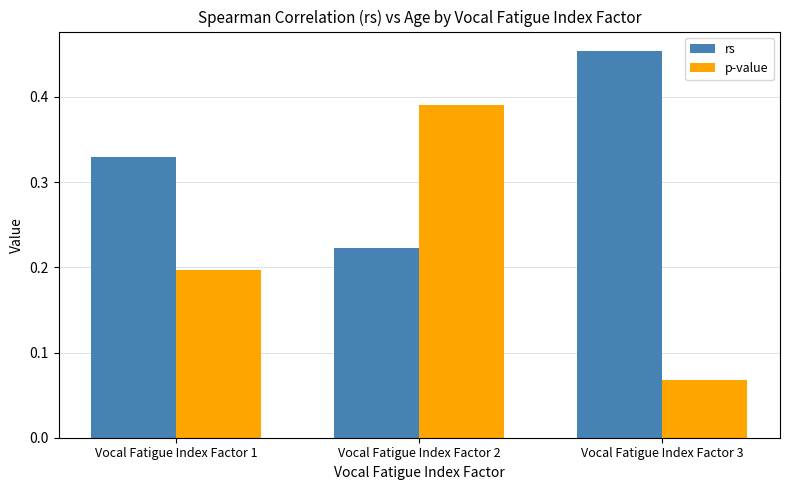

Rank the series at Vocal Fatigue Index Factor 1 from highest to lowest value.

rs, p-value